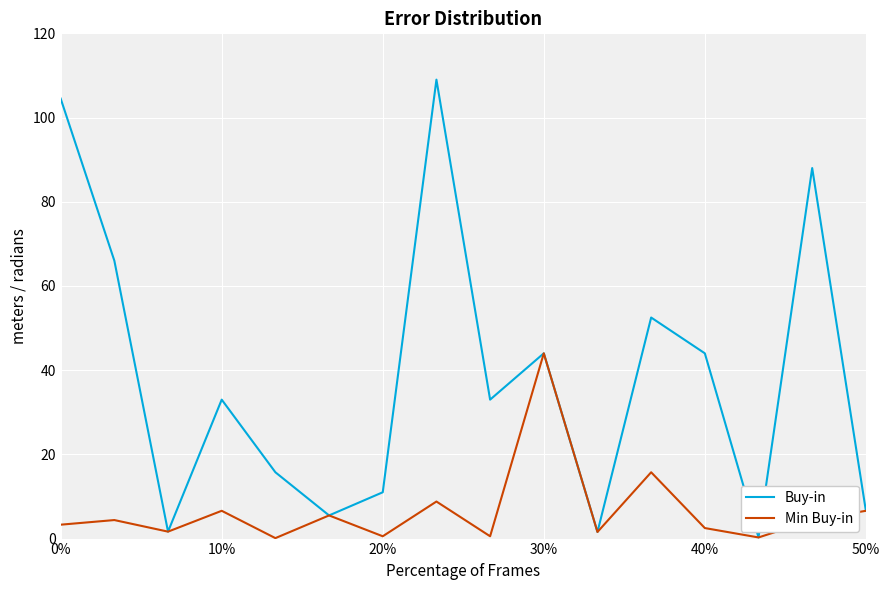

Rank the series by their average value, from lowest to highest.

Min Buy-in, Buy-in